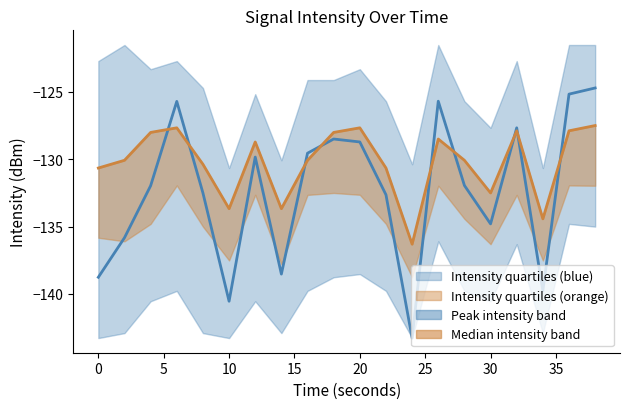

Is the value of intensity_mid2 at 18 greater than the value of intensity_center at 22?

Yes